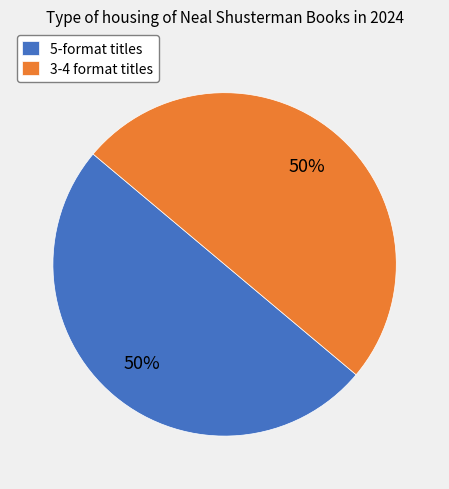

To the nearest percent, what is the combined percentage of 5-format titles and 3-4 format titles?

100%